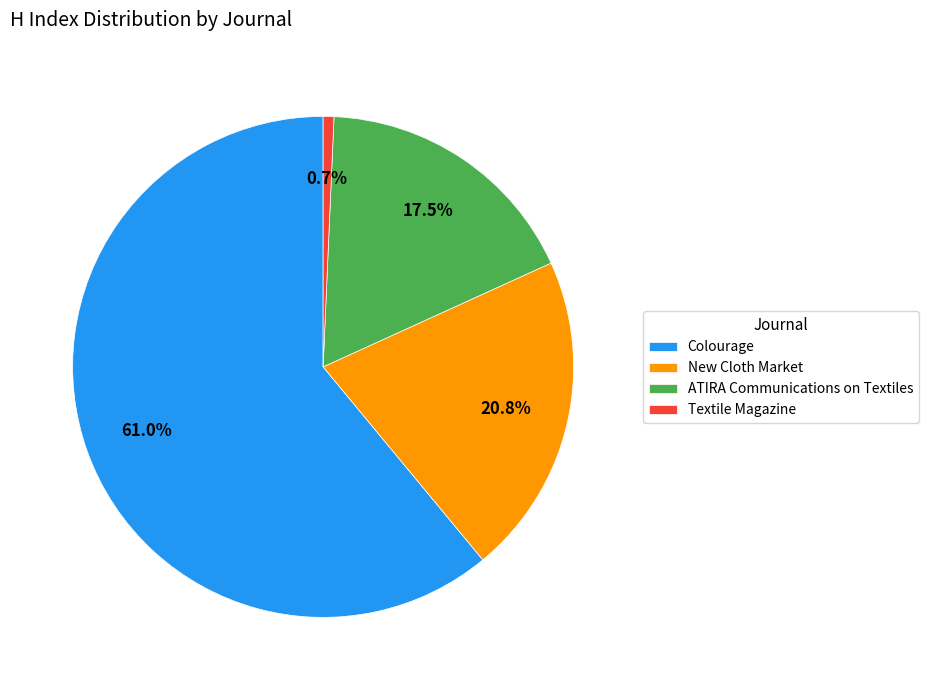

To the nearest percent, what is the difference between the Colourage and ATIRA Communications on Textiles slice percentages?

44%